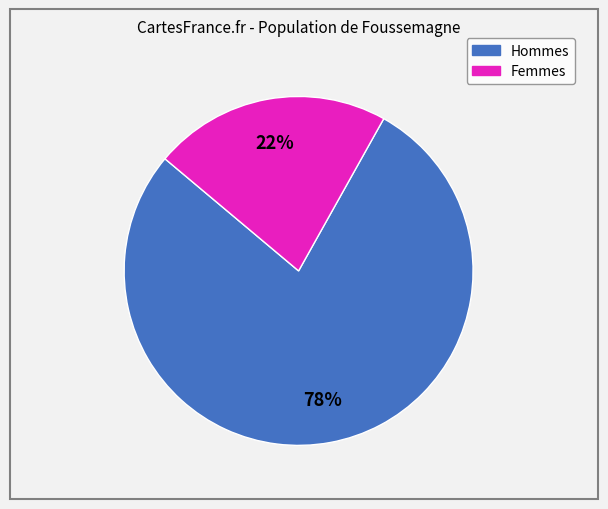

To the nearest percent, what is the average slice percentage?

50%